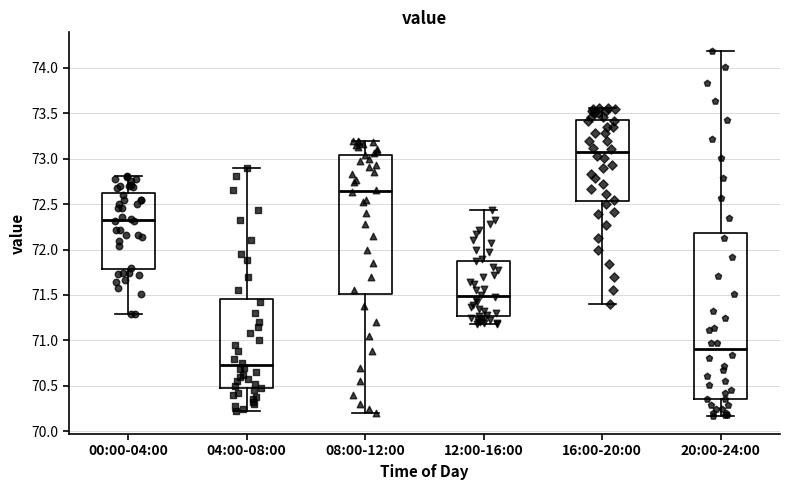

Where does the lower whisker of the box for 12:00-16:00 end on the y-axis? The values are not printed on the chart, so give them approximately, as read against the axis.

71.20